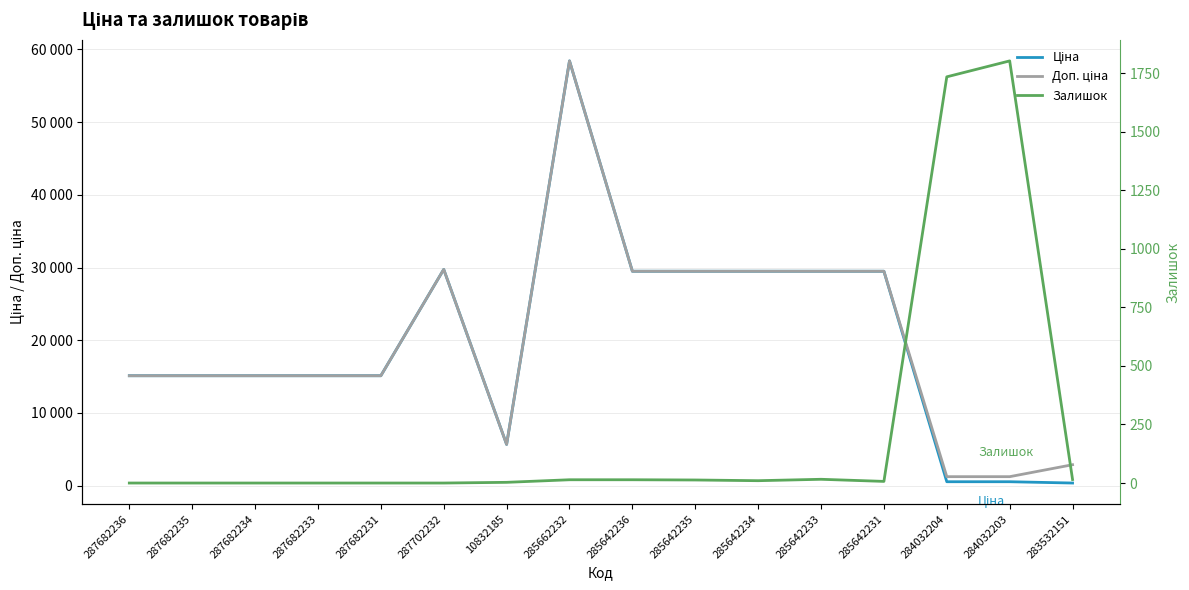

Reading right to left, transcribe all the data shown in this chart.

Ціна: 359.9	539.0	539.0	29491.5	29491.5	29491.5	29491.5	29491.5	58426.5	5673.8	29747.2	15120.0	15120.0	15120.0	15120.0	15120.0
Доп. ціна: 2878.8	1235.4	1235.4	29491.5	29491.5	29491.5	29491.5	29491.5	58426.5	5673.8	29747.2	15120.0	15120.0	15120.0	15120.0	15120.0
Залишок: 15.0	1802.0	1734.0	7.0	16.0	10.0	13.0	14.0	14.0	3.0	0.0	0.0	0.0	0.0	0.0	0.0